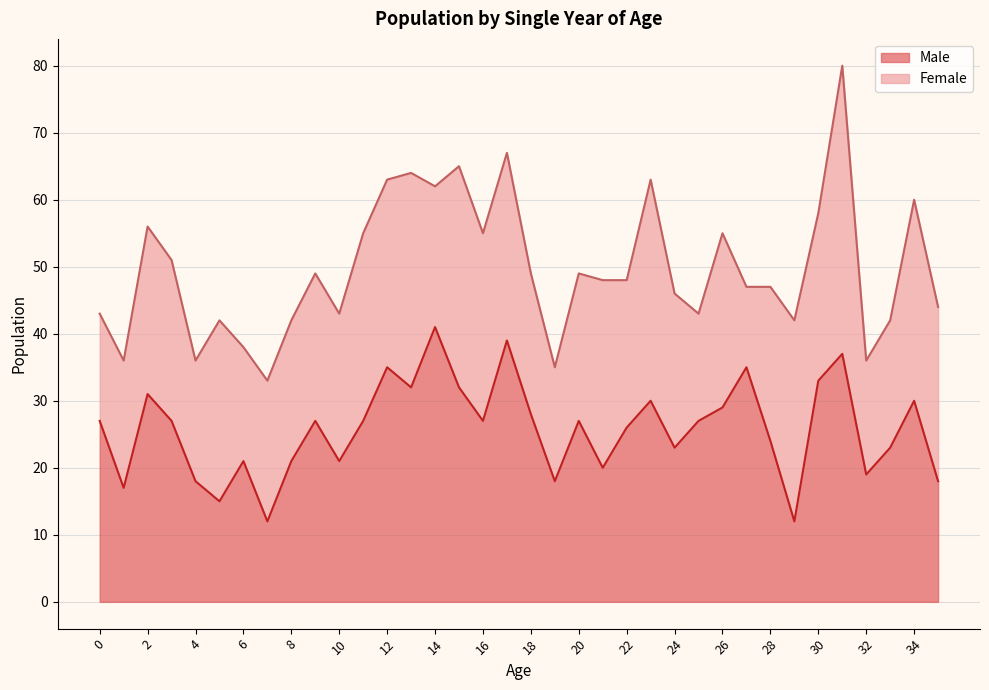

How many interior local peaks (higher than both neighbors) does the data have?

11